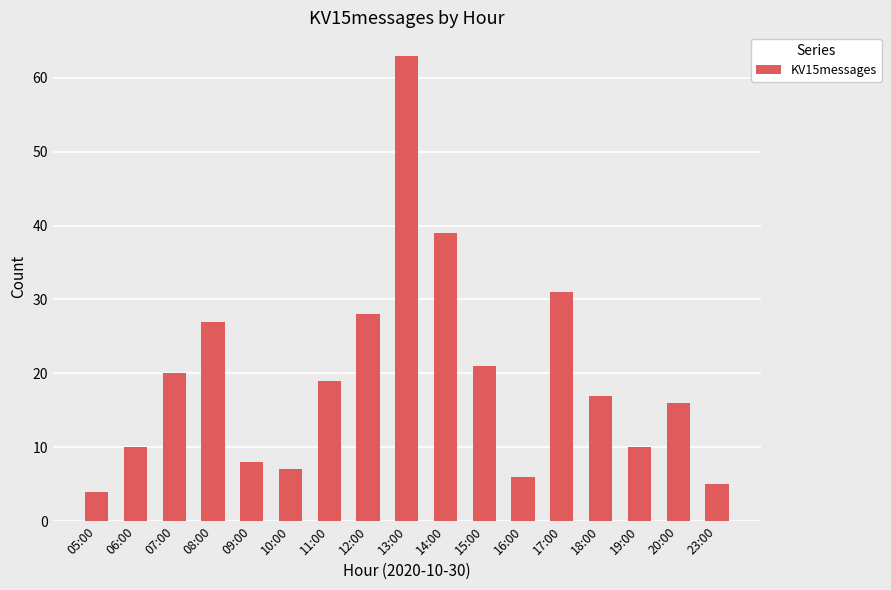

Reading left to right, extract all data points from this chart.

05:00=4	06:00=10	07:00=20	08:00=27	09:00=8	10:00=7	11:00=19	12:00=28	13:00=63	14:00=39	15:00=21	16:00=6	17:00=31	18:00=17	19:00=10	20:00=16	23:00=5